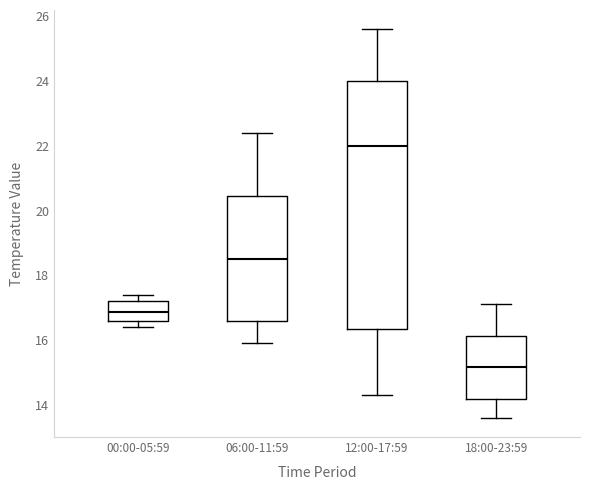

Reading left to right, transcribe this box plot: for each box, give where its median line is, the range the box spans, and where its two whiskers end, as read against the y-axis. The values are not printed on the chart, so give them approximately, as read against the axis.

00:00-05:59: median 16.8, box 16.6 to 17.2, whiskers 16.4 to 17.4
06:00-11:59: median 18.6, box 16.6 to 20.4, whiskers 16.0 to 22.4
12:00-17:59: median 22.0, box 16.4 to 24.0, whiskers 14.4 to 25.6
18:00-23:59: median 15.2, box 14.2 to 16.2, whiskers 13.6 to 17.2